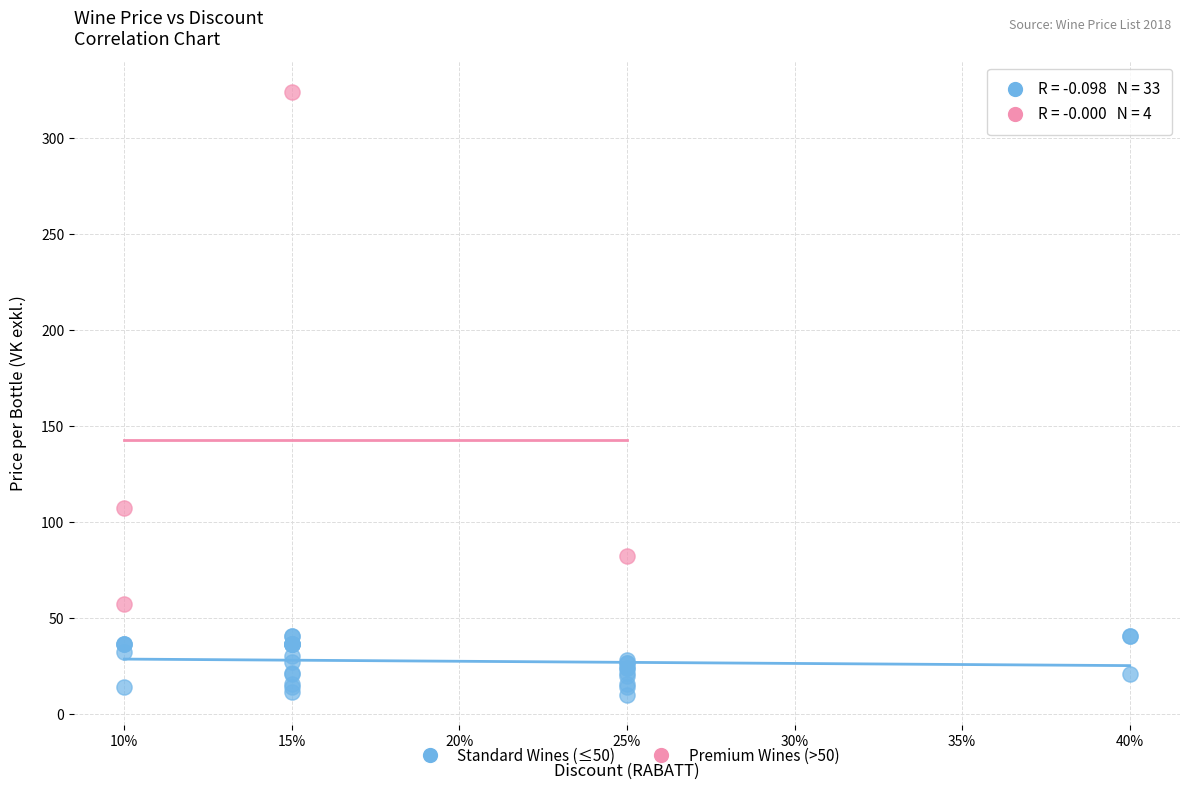

Which series has the largest Y range (max minus min)?

Premium Wines (>50)